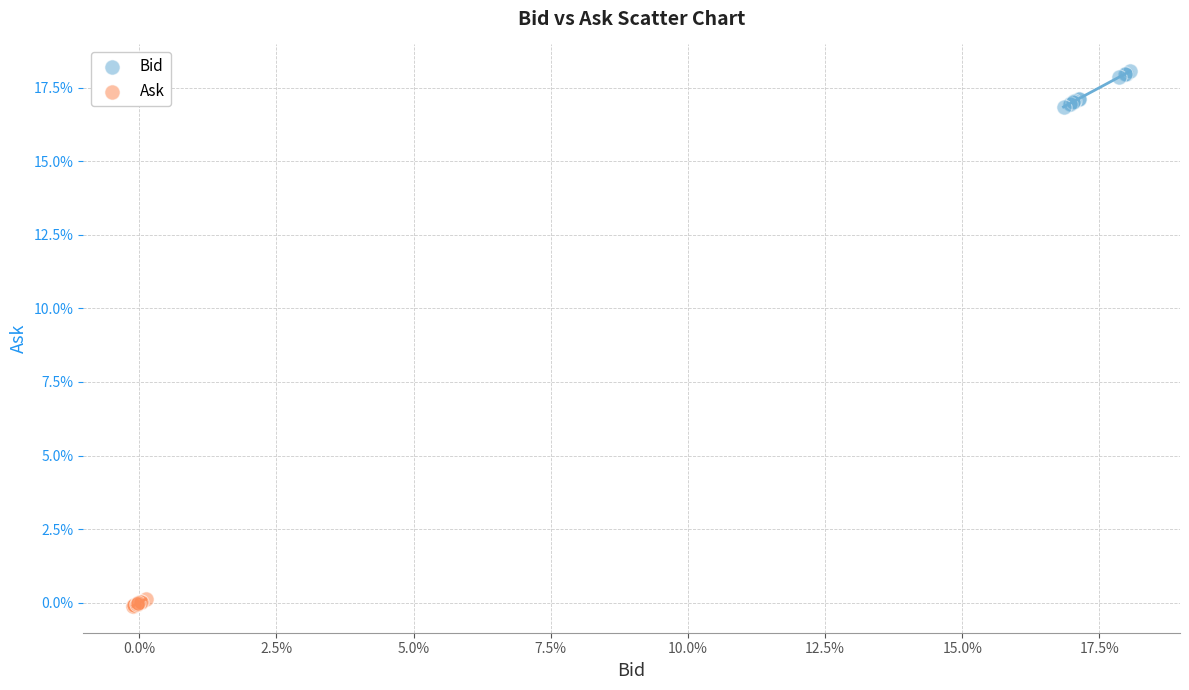

What are all the series names shown in the legend?

Bid, Ask